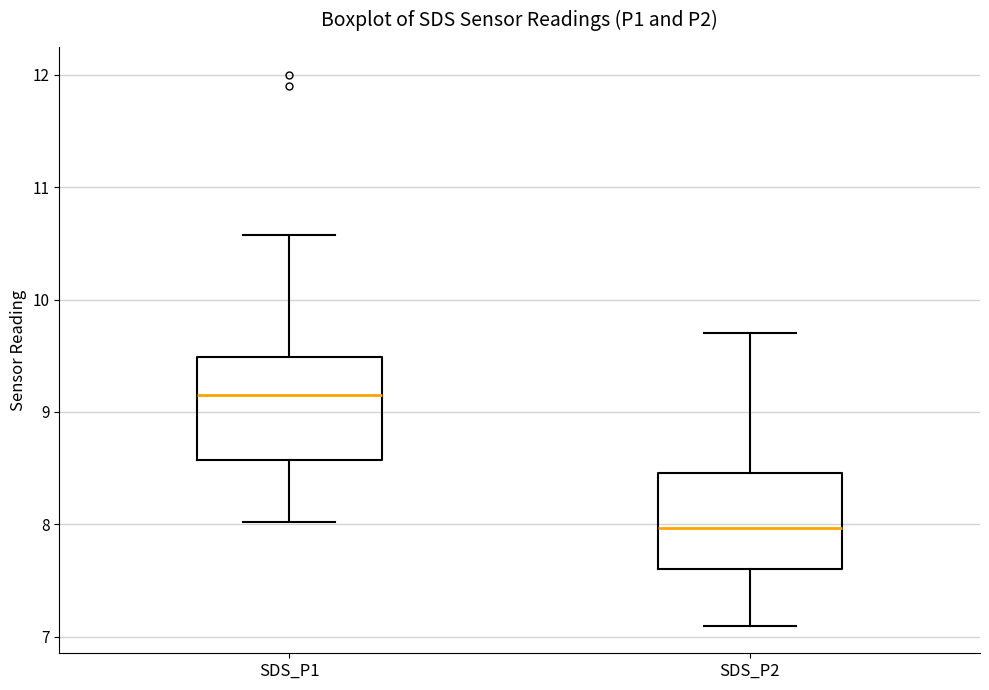

Reading left to right, transcribe this box plot: for each box, give where its median line is, the range the box spans, and where its two whiskers end, as read against the y-axis. The values are not printed on the chart, so give them approximately, as read against the axis.

SDS_P1: median 9.2, box 8.6 to 9.5, whiskers 8.0 to 10.6
SDS_P2: median 8.0, box 7.6 to 8.5, whiskers 7.1 to 9.7